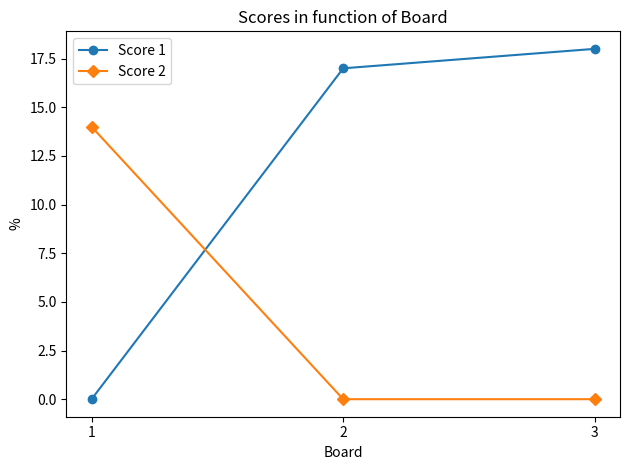

Does the chart display data point markers on the line(s)?

Yes